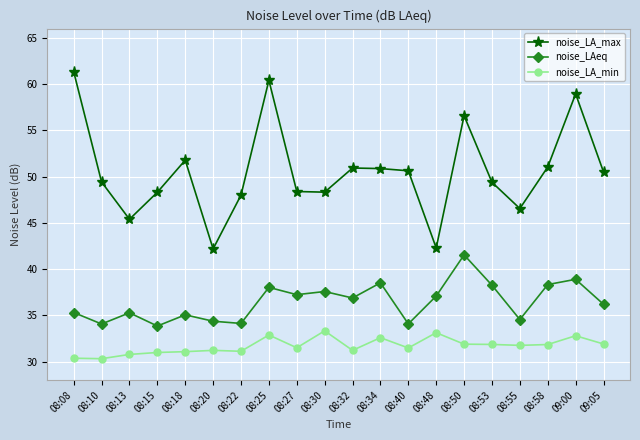

True or false: noise_LA_max has a value of 50.9 at 08:32.

True